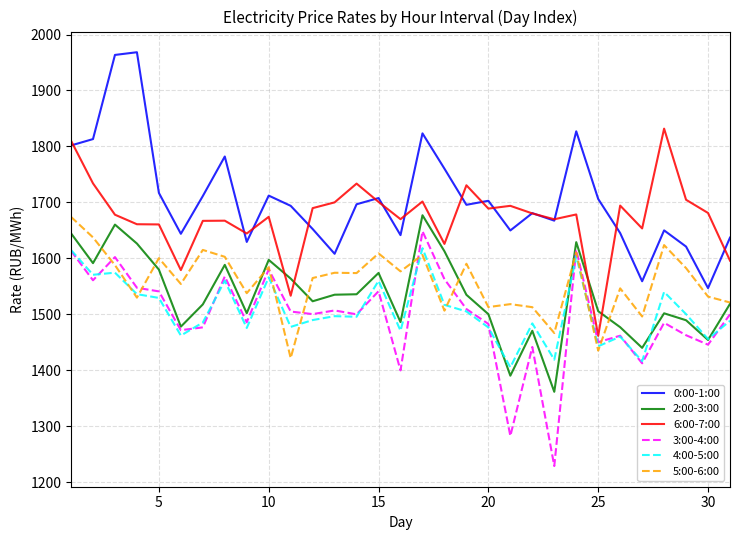

True or false: 5:00-6:00 and 6:00-7:00 intersect in this chart.

False